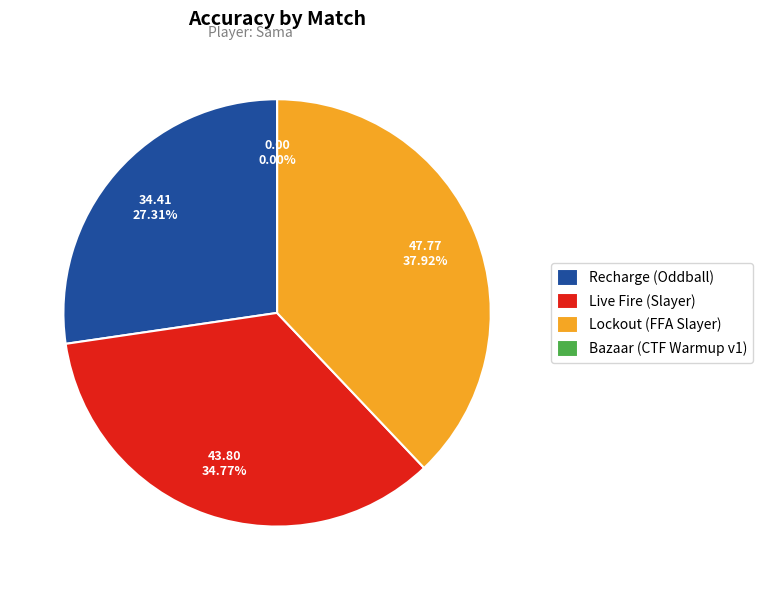

To the nearest percent, what portion does Live Fire (Slayer) represent?

35%